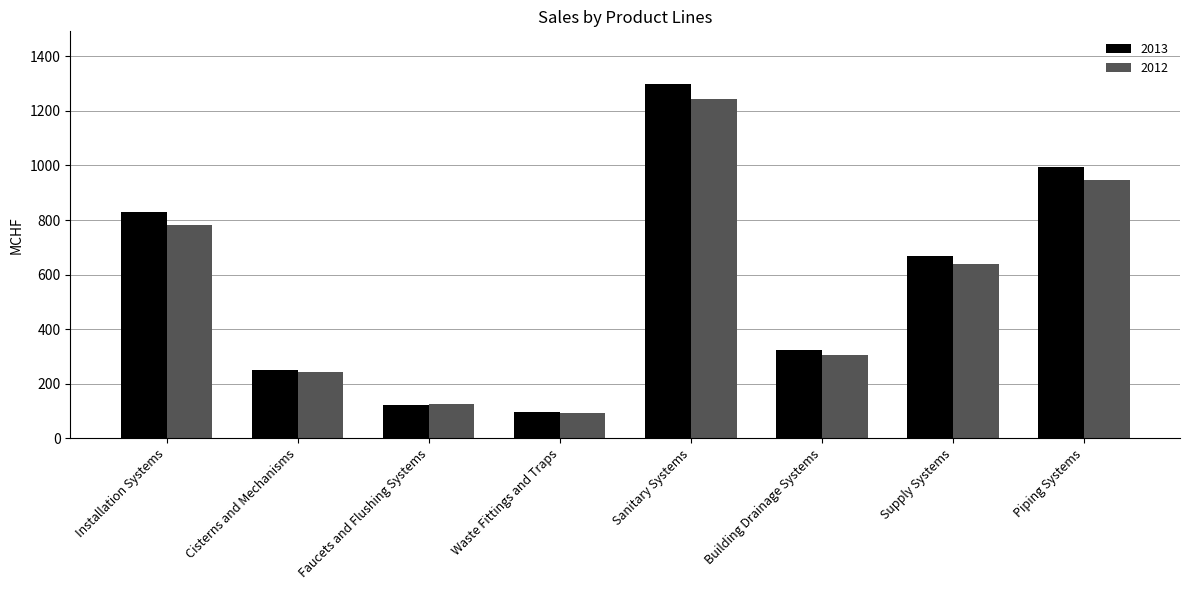

Which series has the widest spread of values?

2013